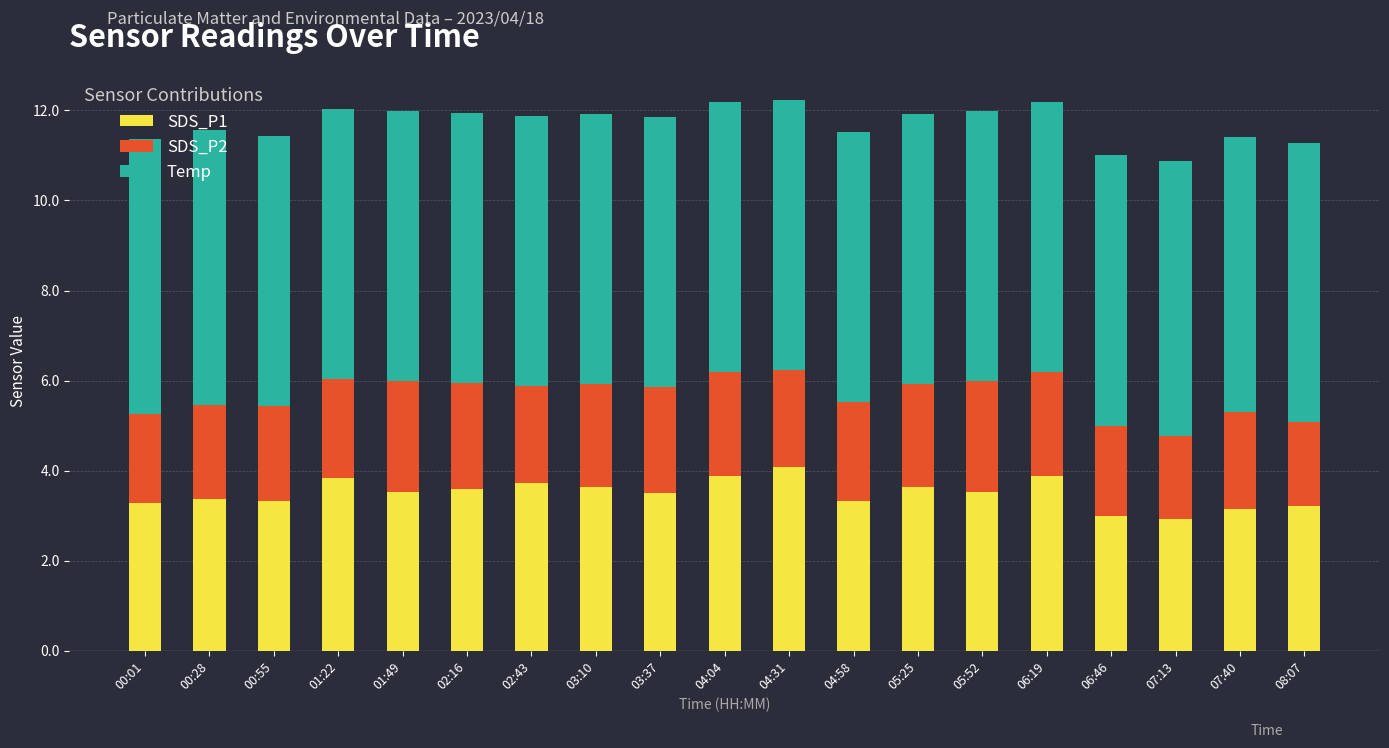

What is the sum of the SDS_P1 values at 01:22 and 00:28?

7.2